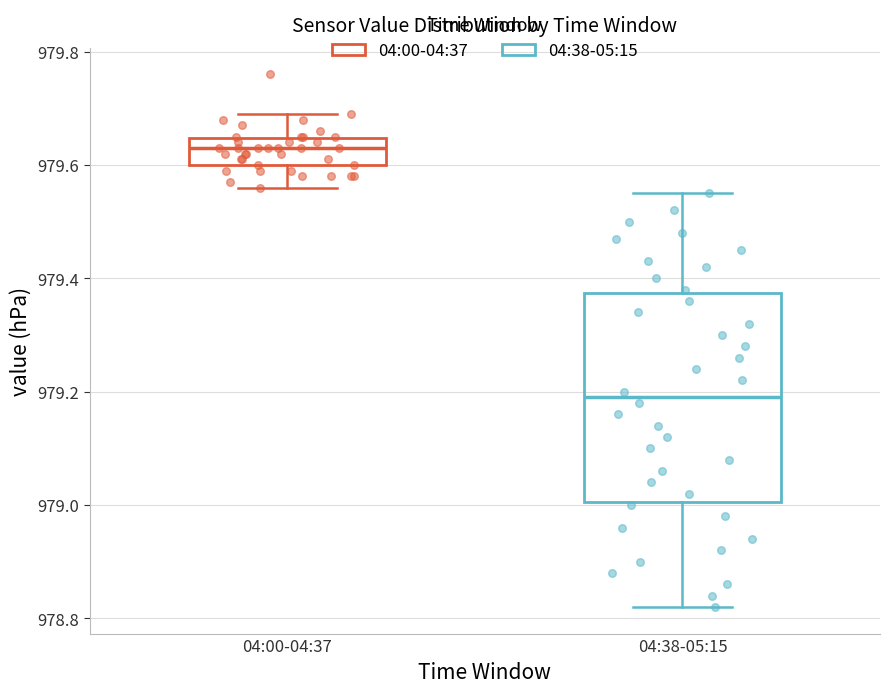

Which box has the lowest median line?

04:38-05:15